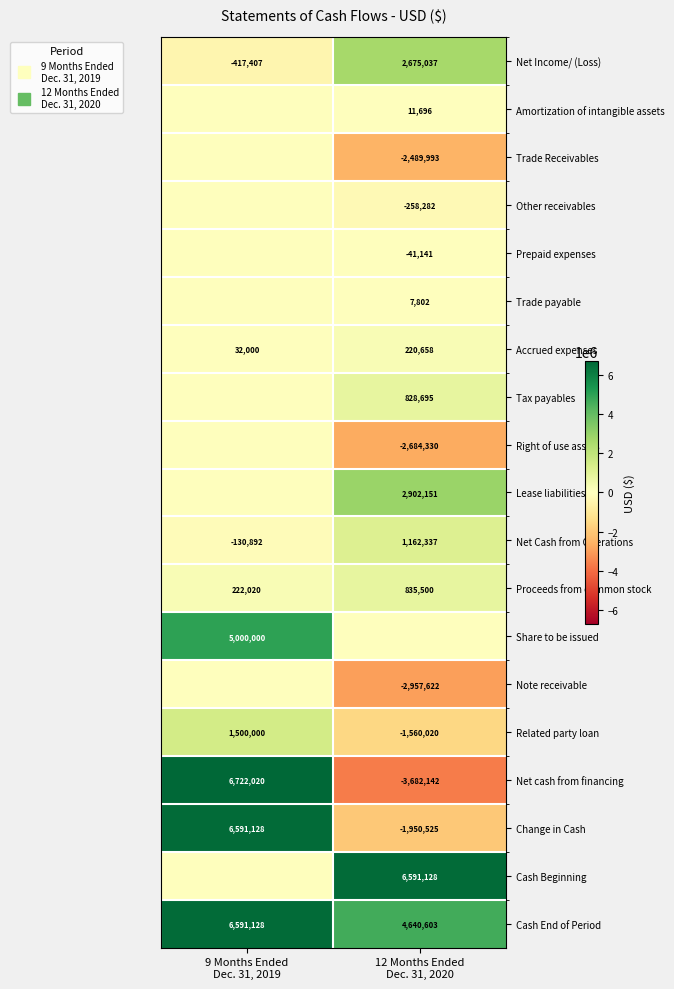

What is the average value of the Prepaid expenses series?

-20570